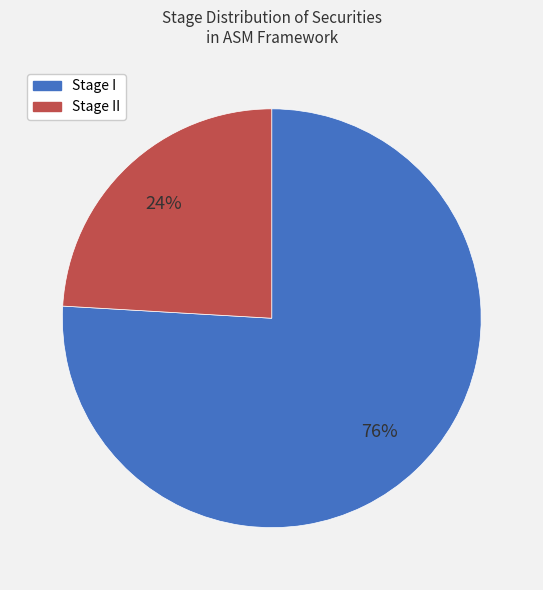

Which category has the smallest portion of the pie?

Stage II